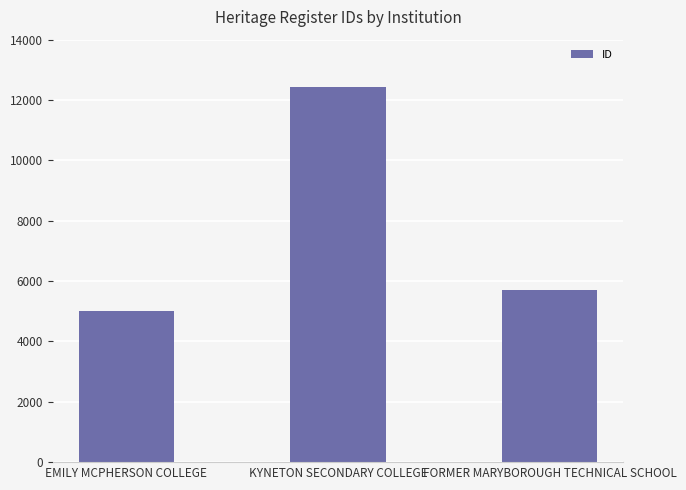

At which category does the chart reach its minimum across all series?

EMILY MCPHERSON COLLEGE